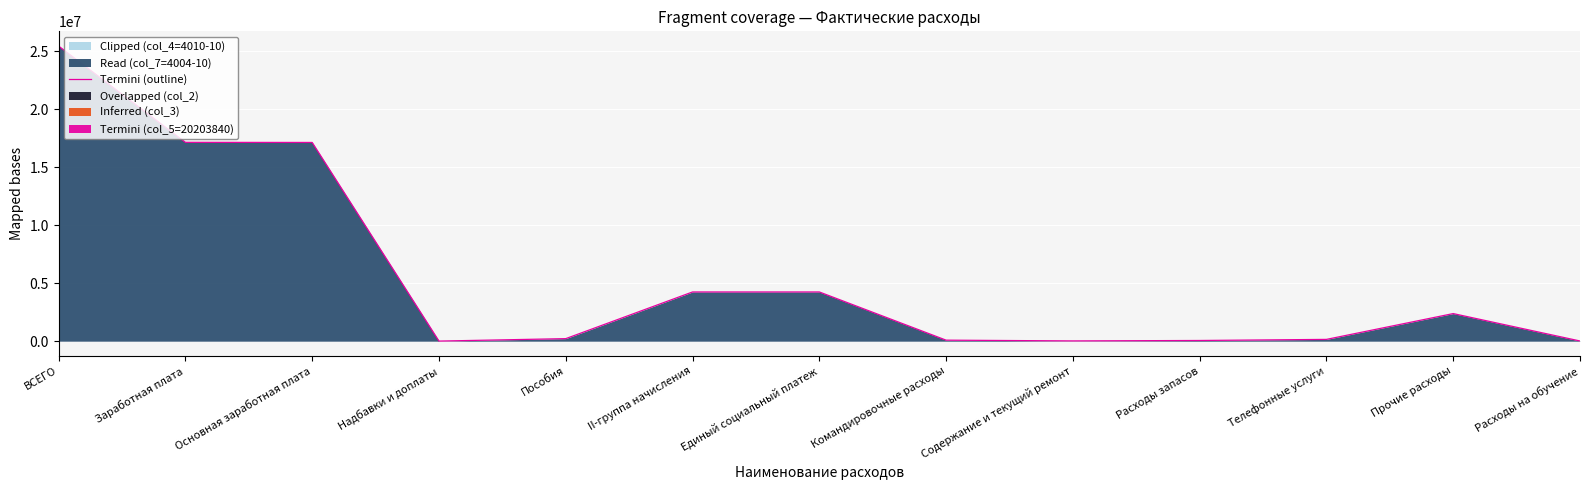

List the labels in order of value, smallest first.

Надбавки и доплаты, Расходы на обучение, Содержание и текущий ремонт, Расходы запасов, Командировочные расходы, Телефонные услуги, Пособия, Прочие расходы, II-группа начисления, Единый социальный платеж, Основная заработная плата, Заработная плата, ВСЕГО